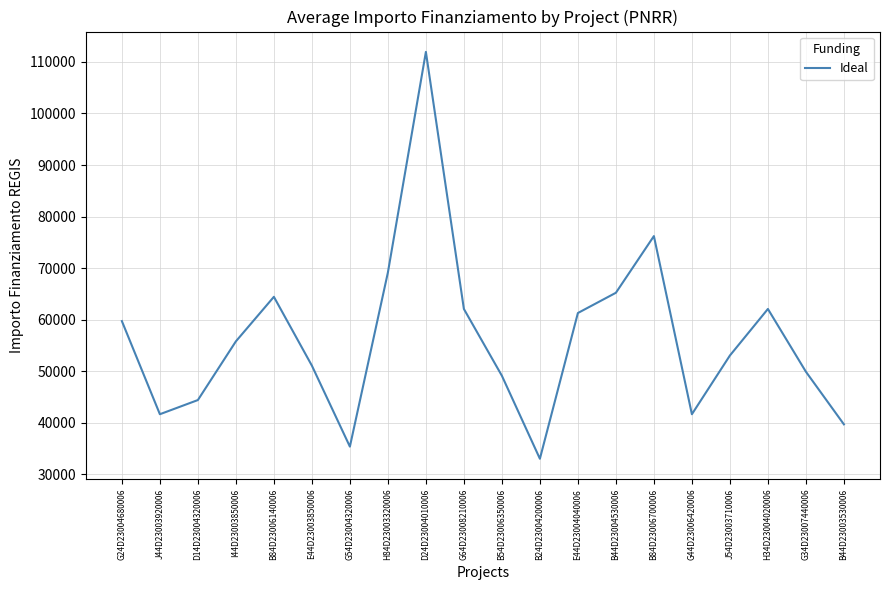

What is the maximum value shown in the chart?

111949.1